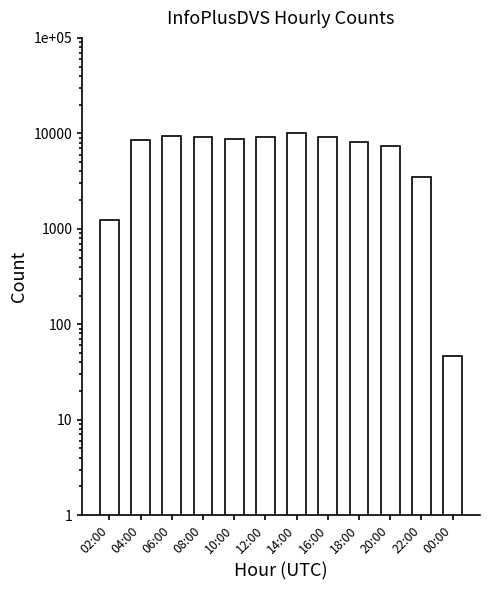

What is the label of the 11th bar from the right?

04:00